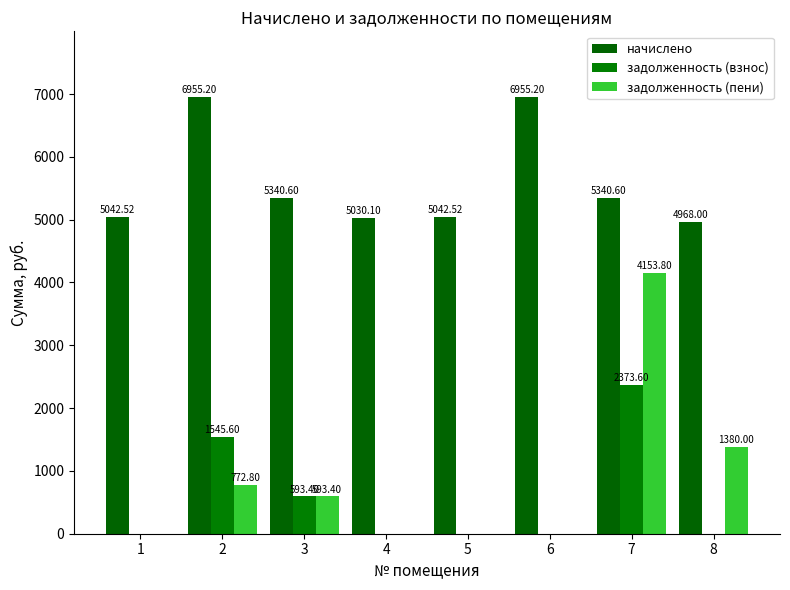

How many groups of bars are there?

8